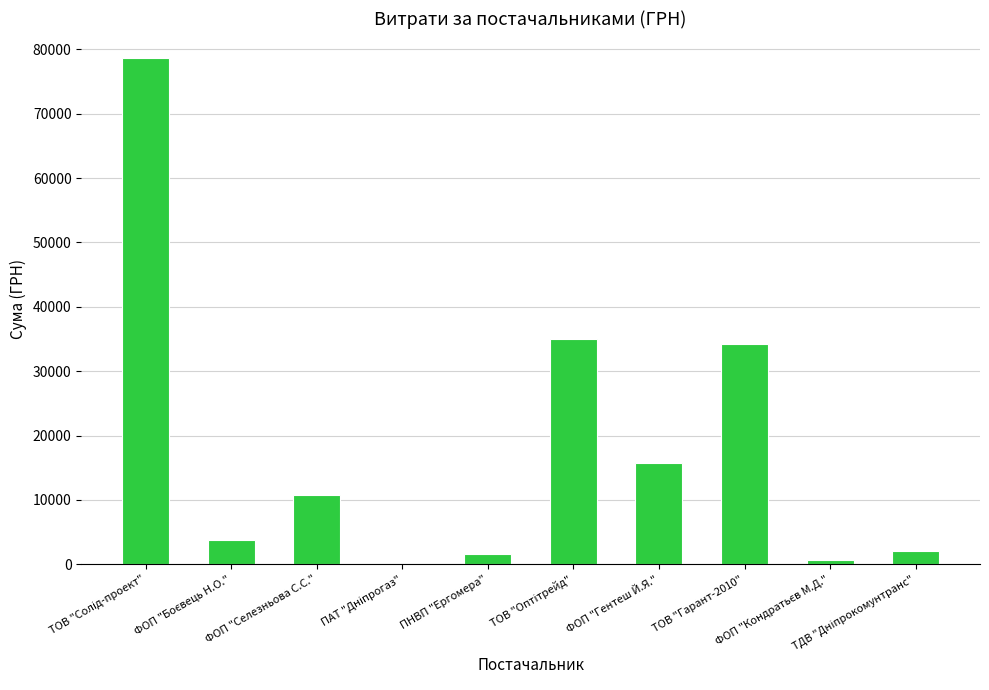

What is the sum of all values?

182666.2